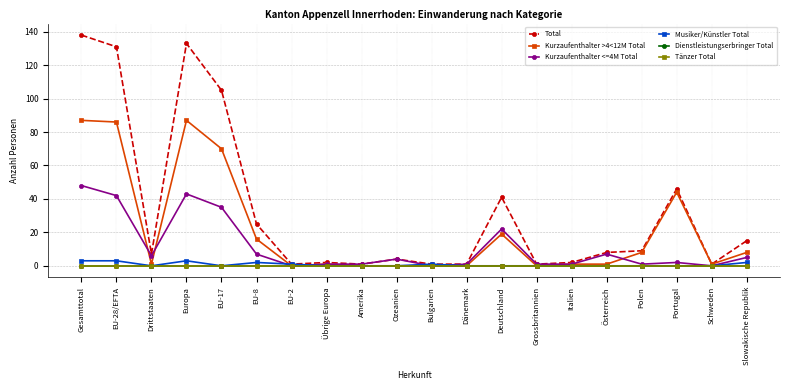

The value of Musiker/Künstler Total at EU-2 is 1. True or false?

True